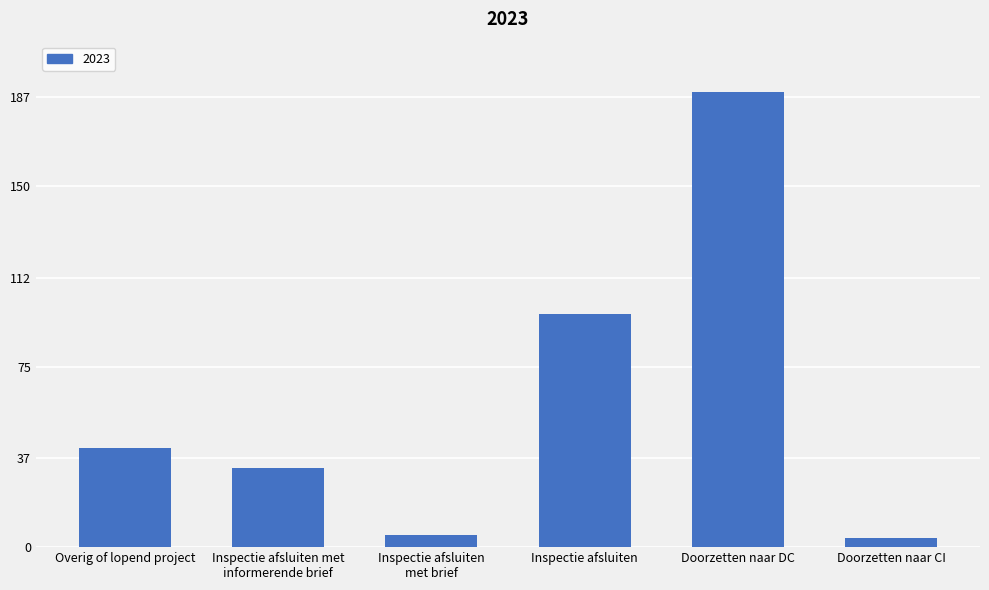

What is the maximum value shown in the chart?

189